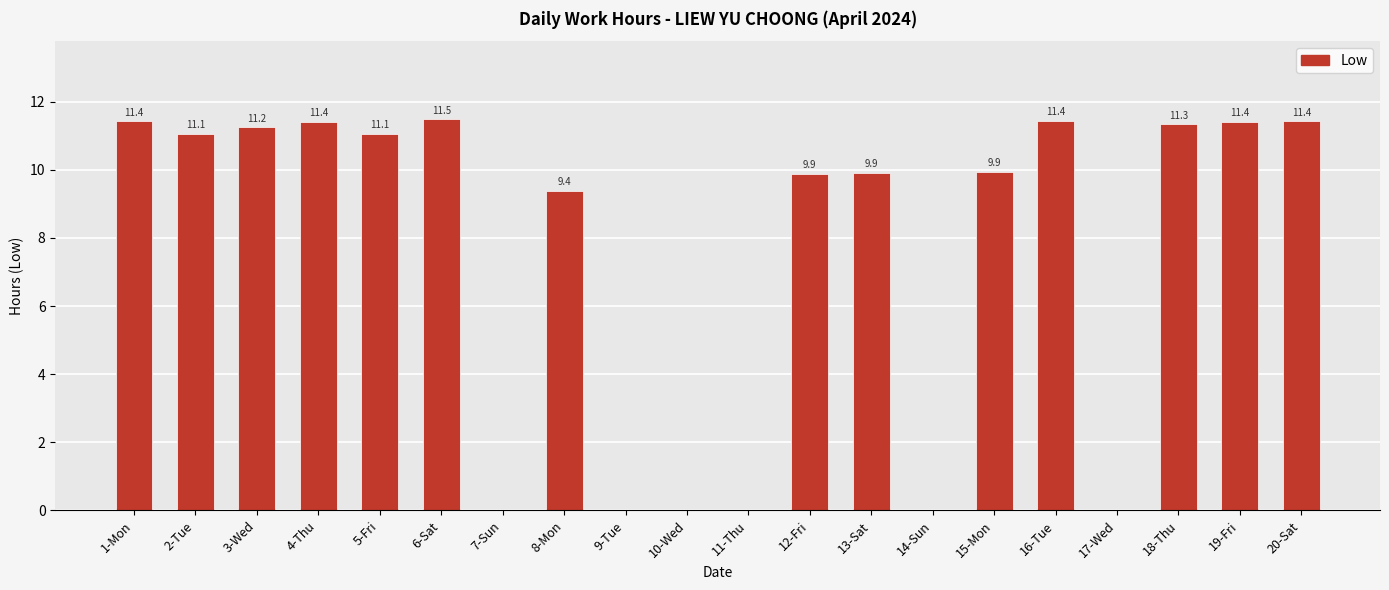

What is the sum of the values at 5-Fri and 3-Wed?

22.3